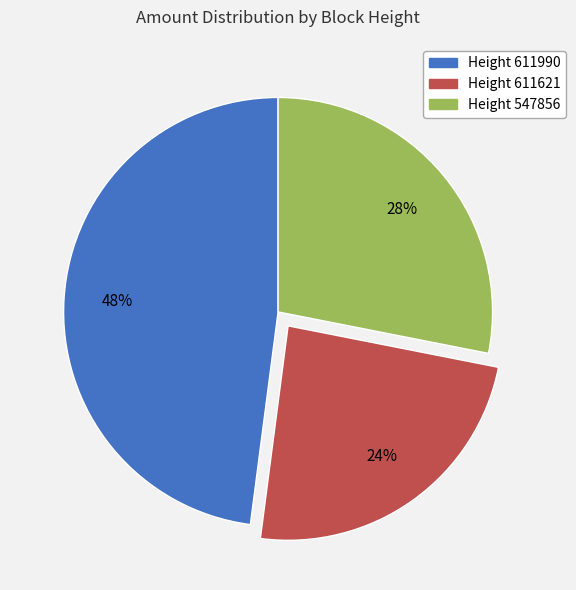

How many segments does this pie chart have?

3